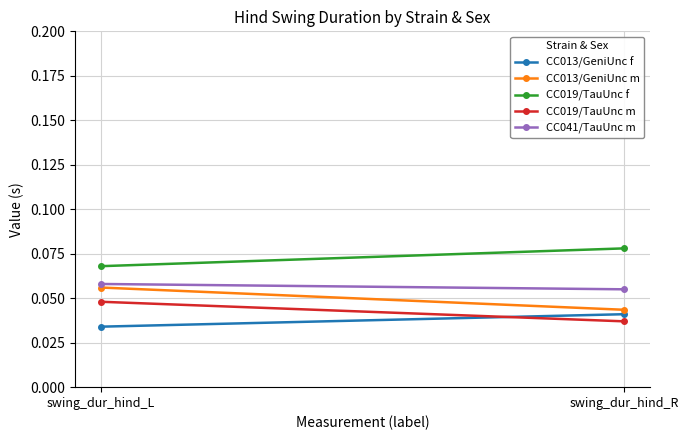

Is this an area chart (filled region under the line)?

No